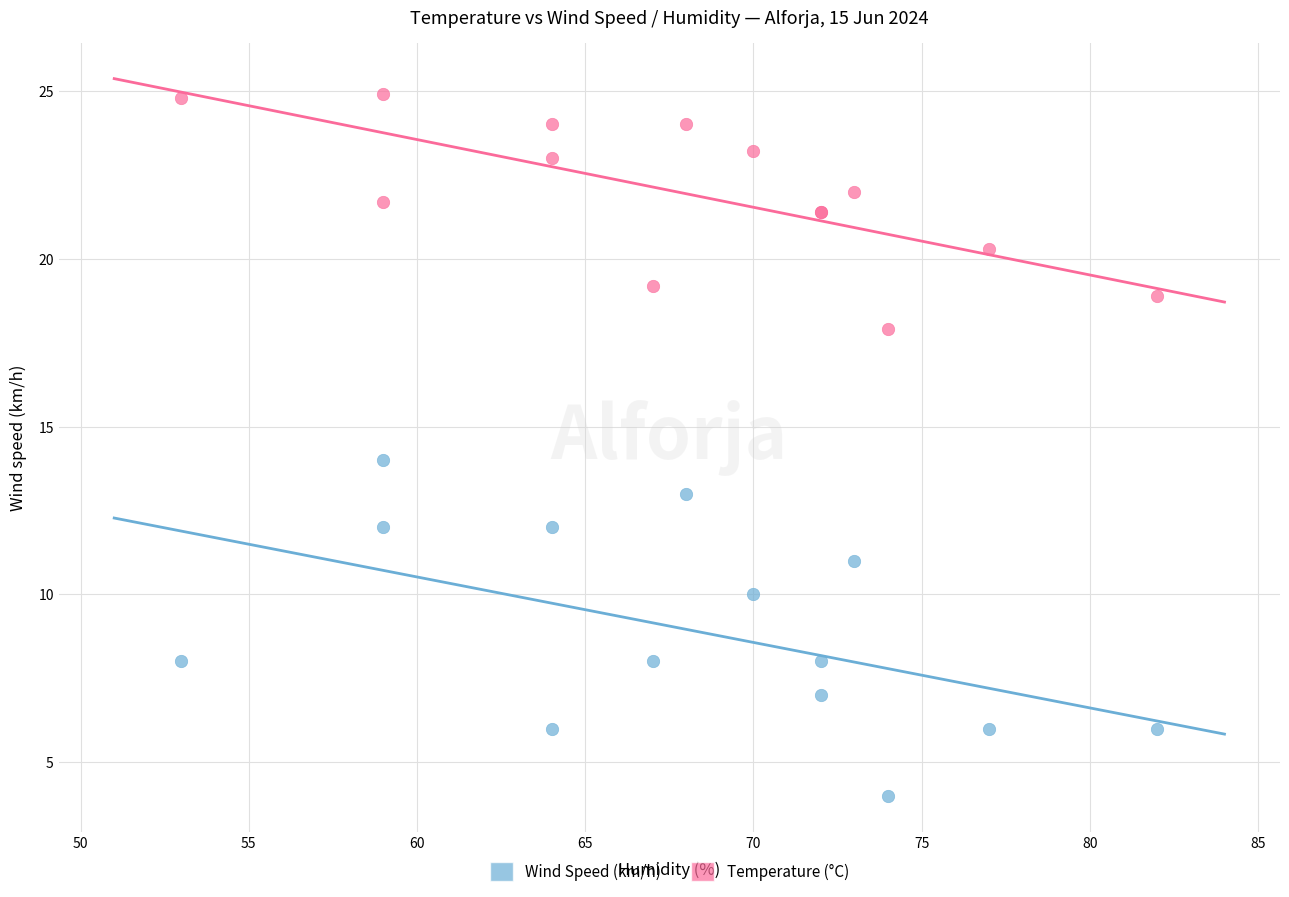

What are all the series names shown in the legend?

Wind Speed (km/h), Temperature (°C)